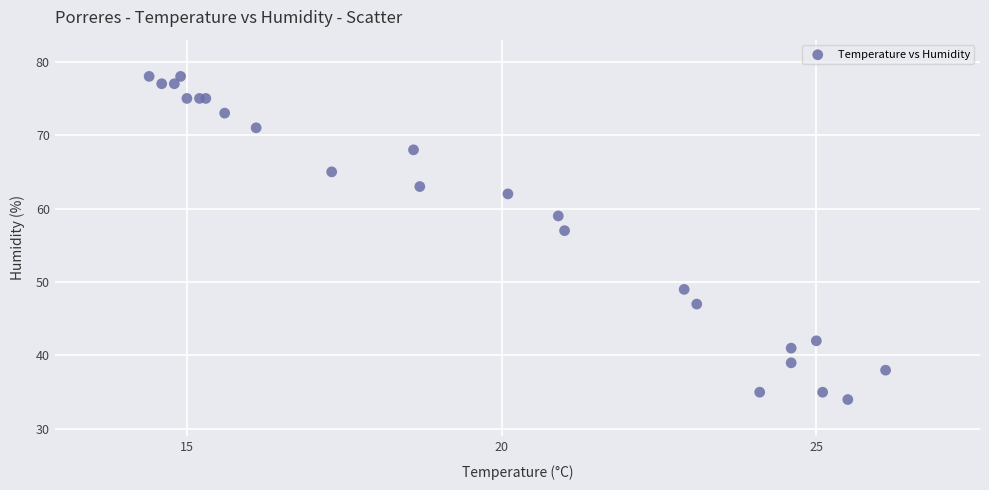

What Y value in the scatter plot is closest to 56?

57